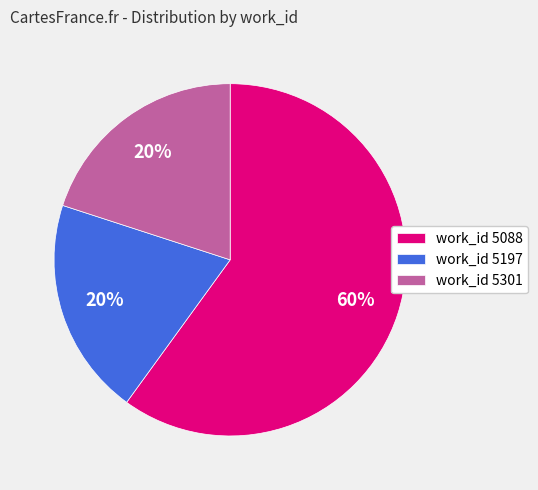

Is the sum of work_id 5088 and work_id 5197 greater than half?

Yes